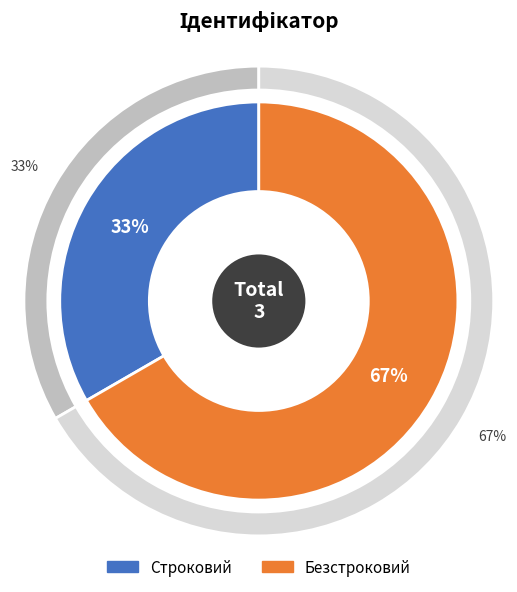

Is Строковий the majority of the pie?

No